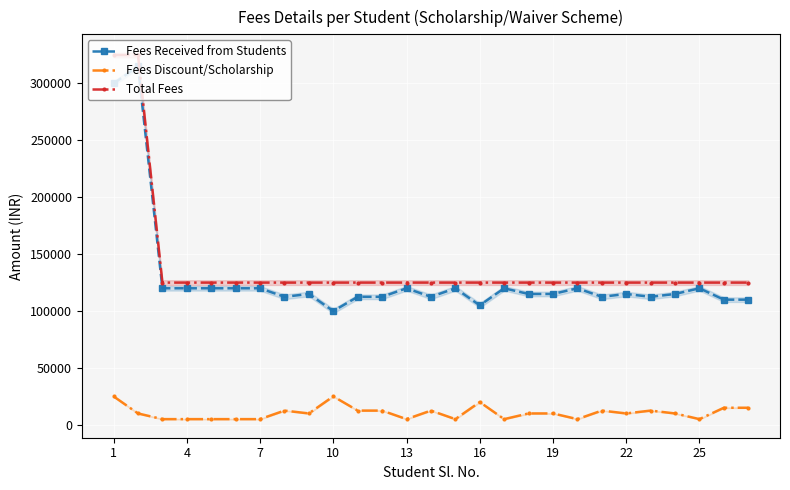

True or false: Fees Discount/Scholarship and Total Fees intersect in this chart.

False